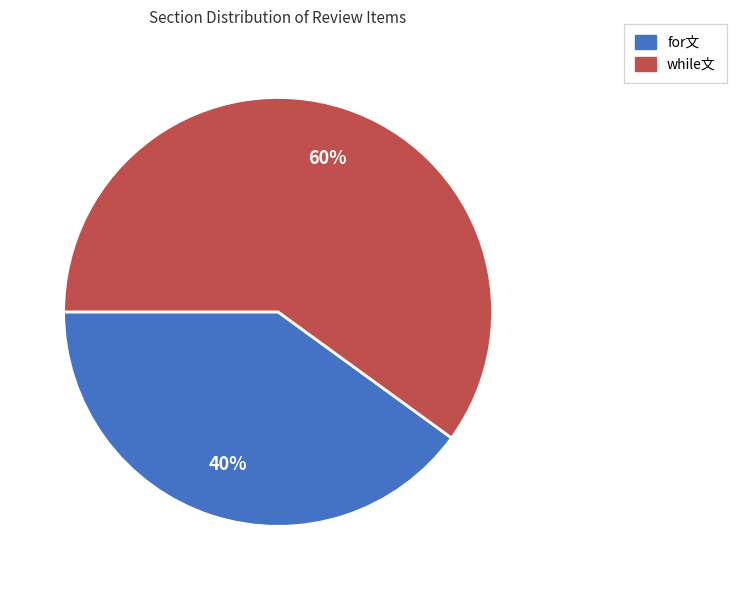

Rank the categories by value from highest to lowest.

while文, for文